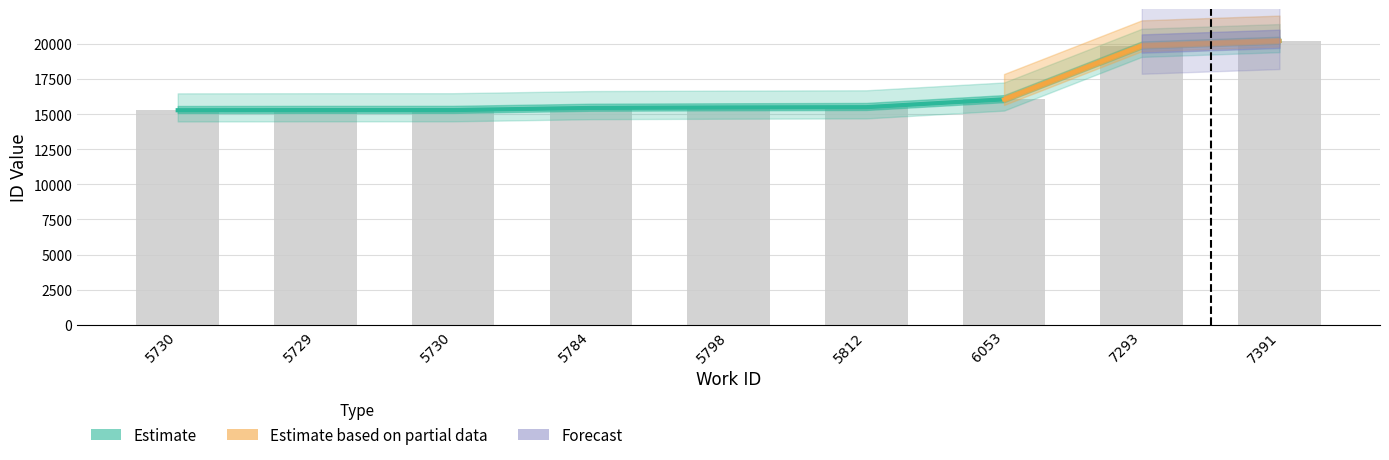

What is the difference between the maximum and second lowest values?

4919